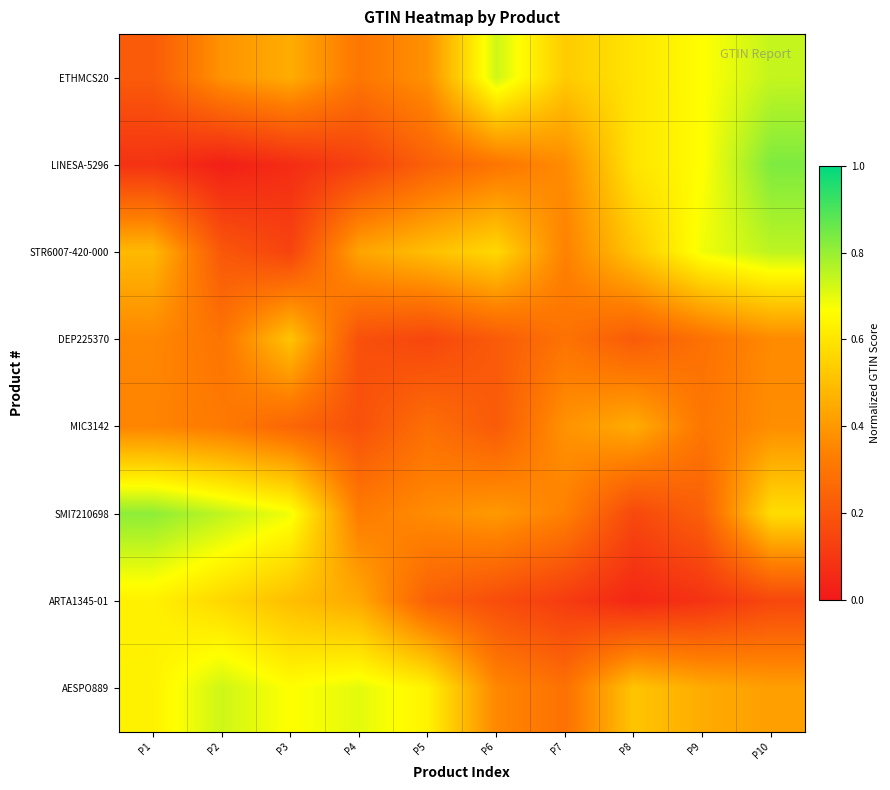

At which category is the sum across all series the highest?

P10